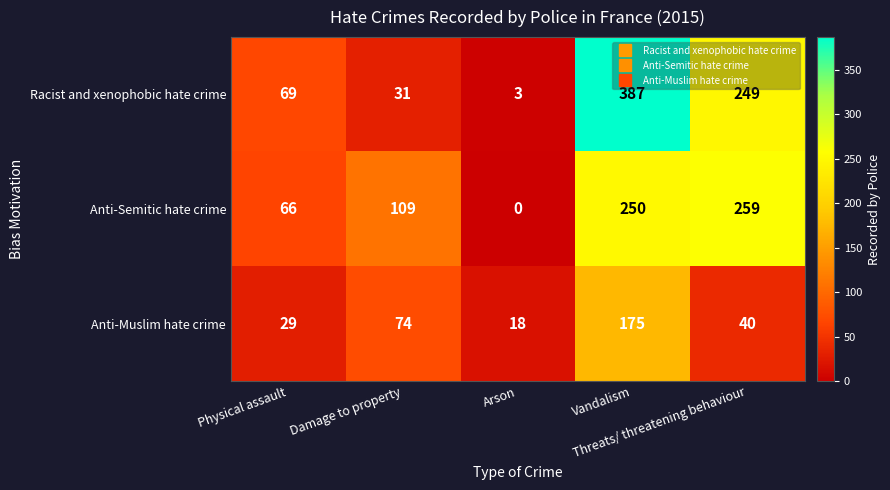

Which series has the largest total across all categories?

Racist and xenophobic hate crime